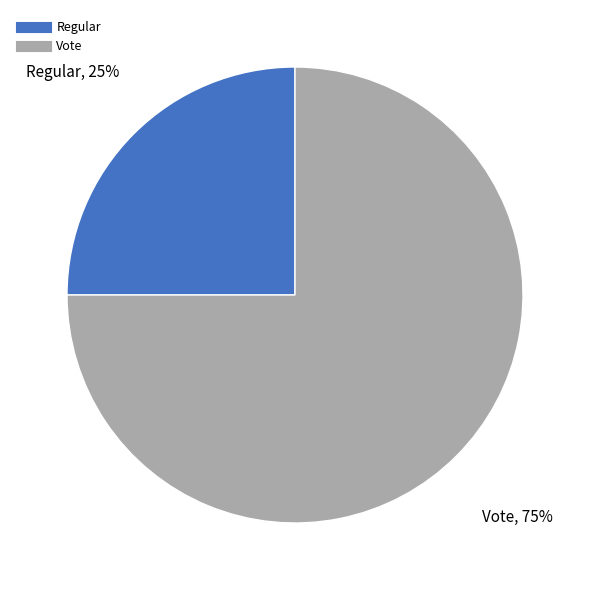

To the nearest percent, what is the combined percentage of Vote and Regular?

100%